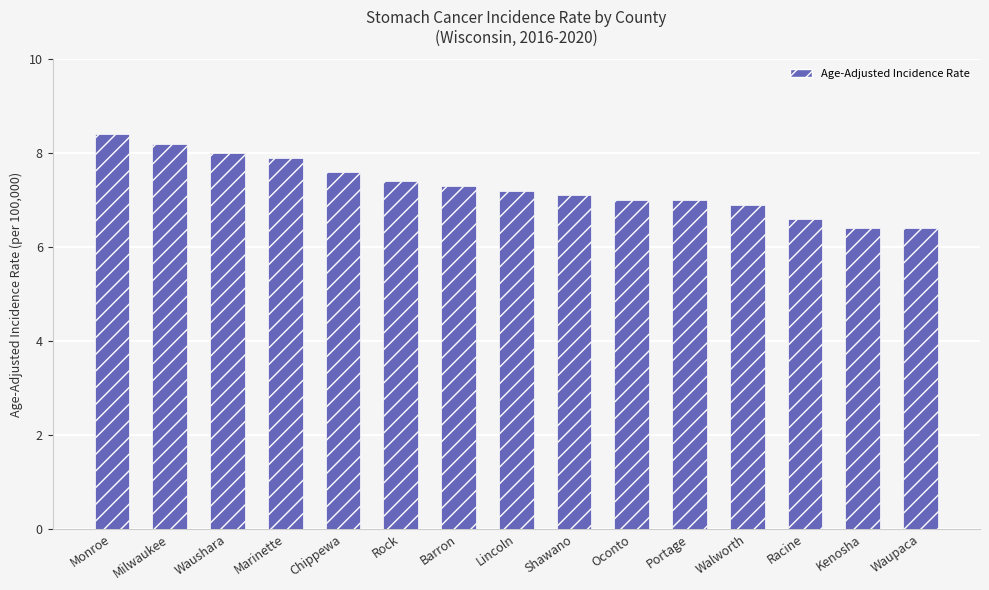

What is the difference between the maximum and second lowest values?

2.0